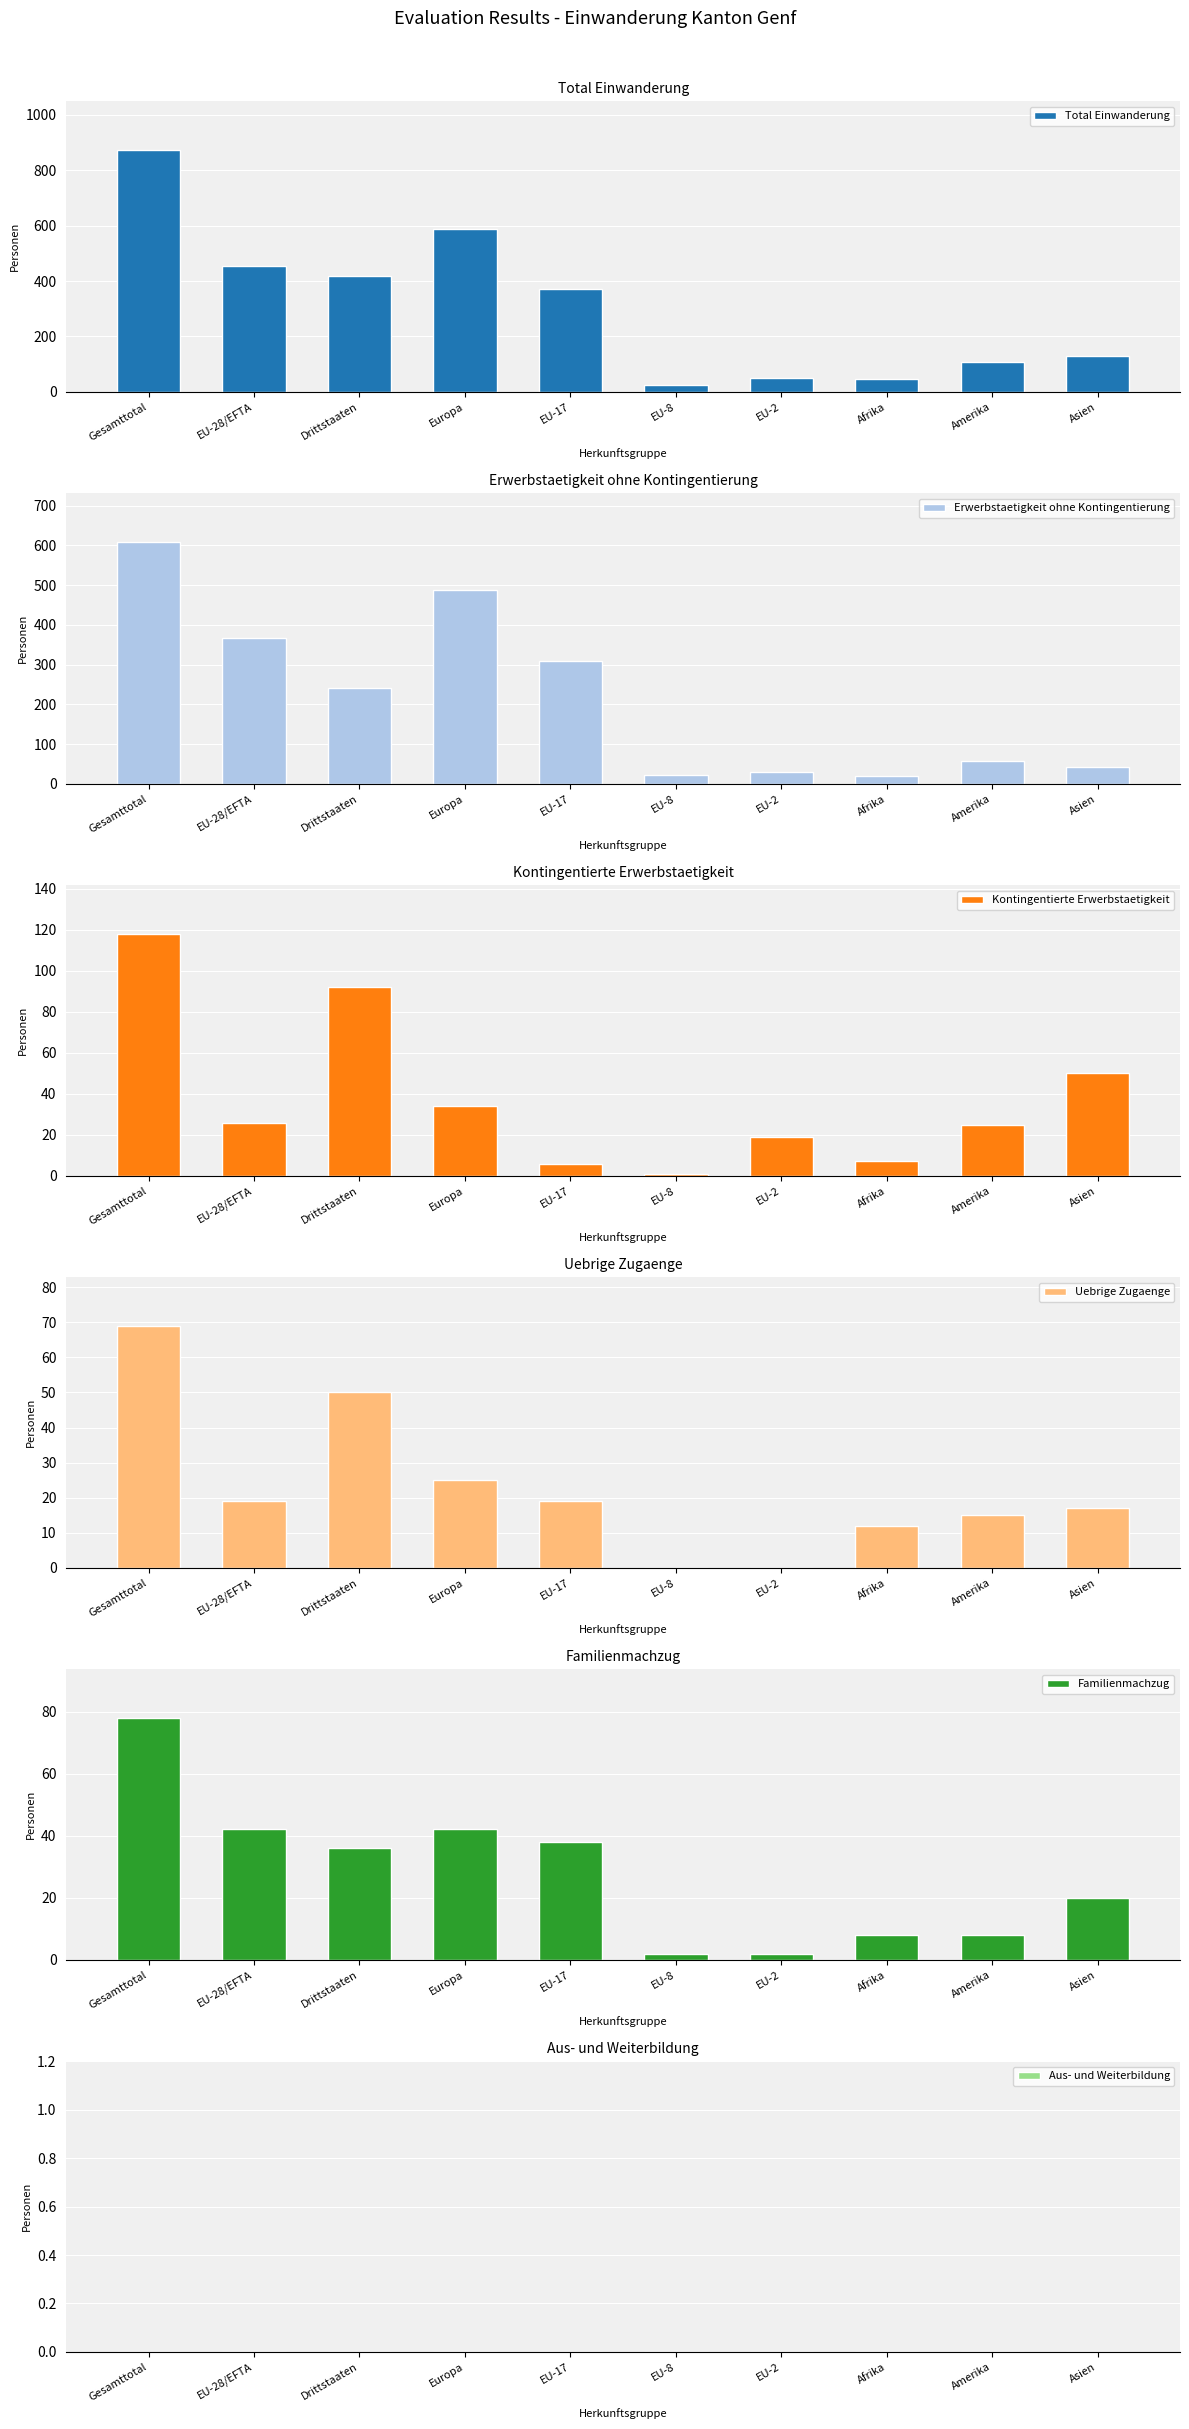

Is it true that Kontingentierte Erwerbstaetigkeit equals 25 at Amerika?

True